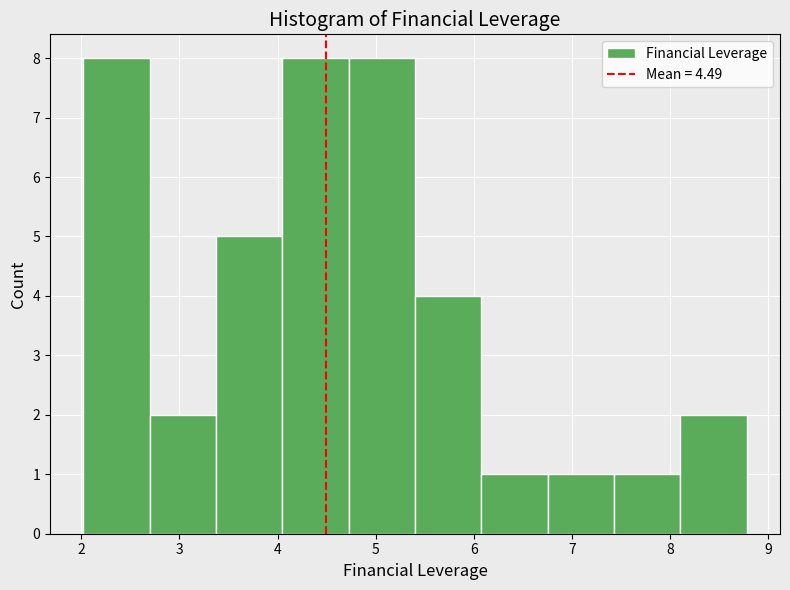

Reading left to right, transcribe this chart: for each bar, give the range it covers on the x-axis and its height. Neither the bar edges nor the heights are printed on the chart, so give them approximately, as read against the axes.

2.0 to 2.7: 8
2.7 to 3.4: 2
3.4 to 4.0: 5
4.0 to 4.7: 8
4.7 to 5.4: 8
5.4 to 6.1: 4
6.1 to 6.8: 1
6.8 to 7.4: 1
7.4 to 8.1: 1
8.1 to 8.8: 2